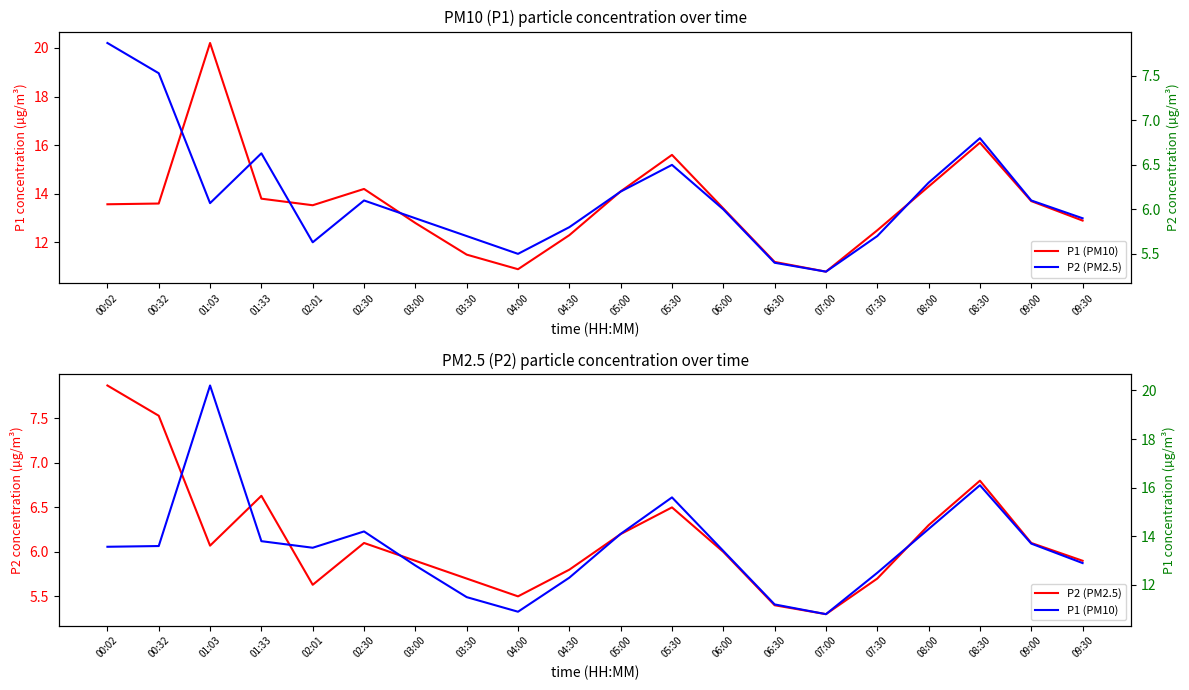

What is the sum of the P1 (PM10) values at 07:00 and 03:00?

23.6